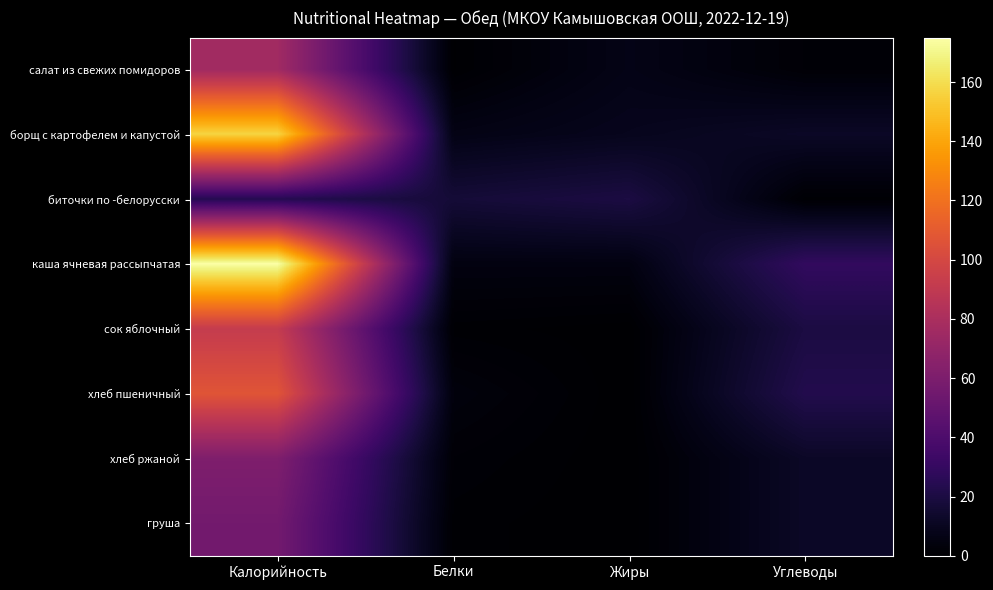

At which category is the sum across all series the highest?

Калорийность